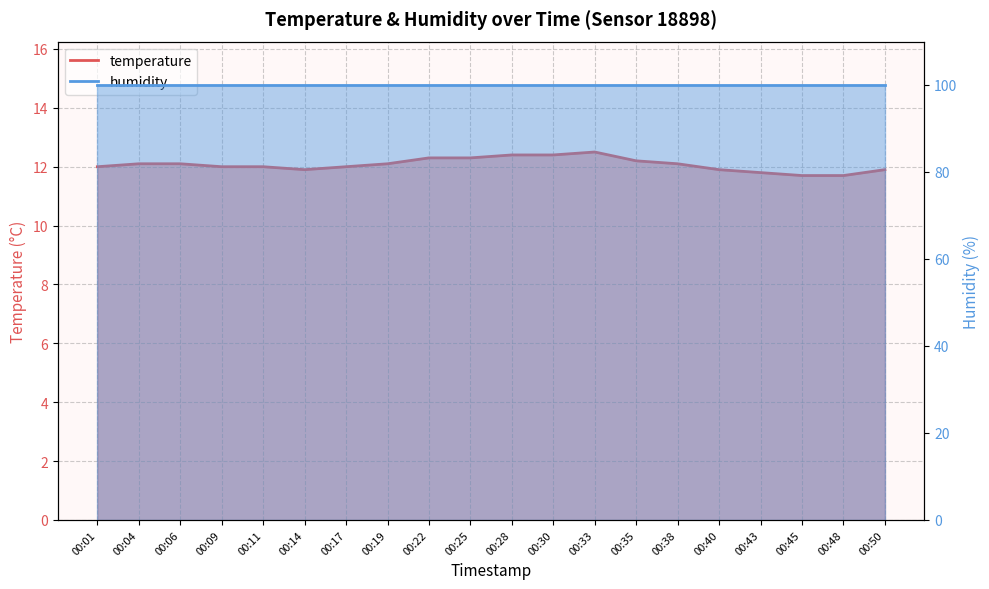

Between 00:50 and 00:30, which is larger?

00:30